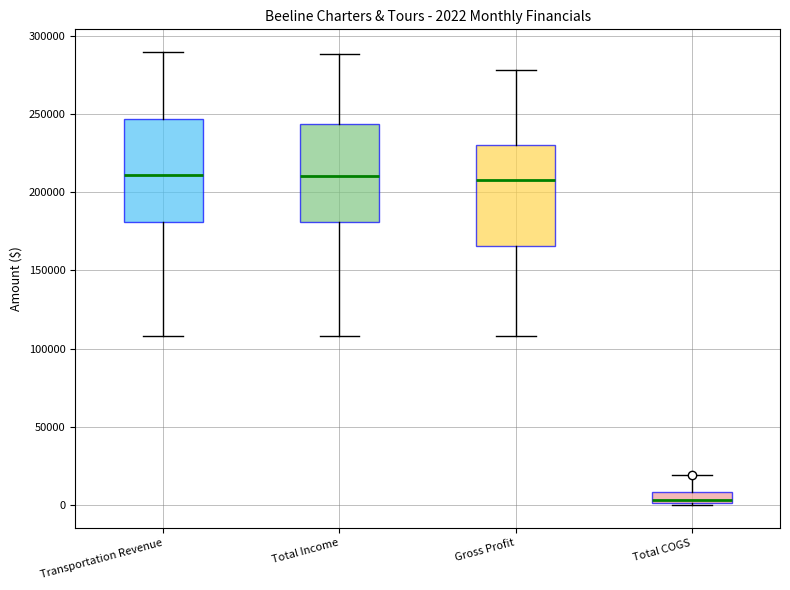

Which box has the lowest median line?

Total COGS